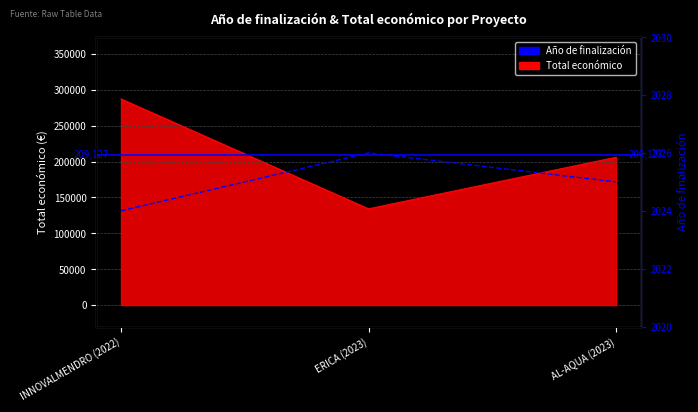

List the series in order of their peak value, highest first.

Total económico, Año de finalización